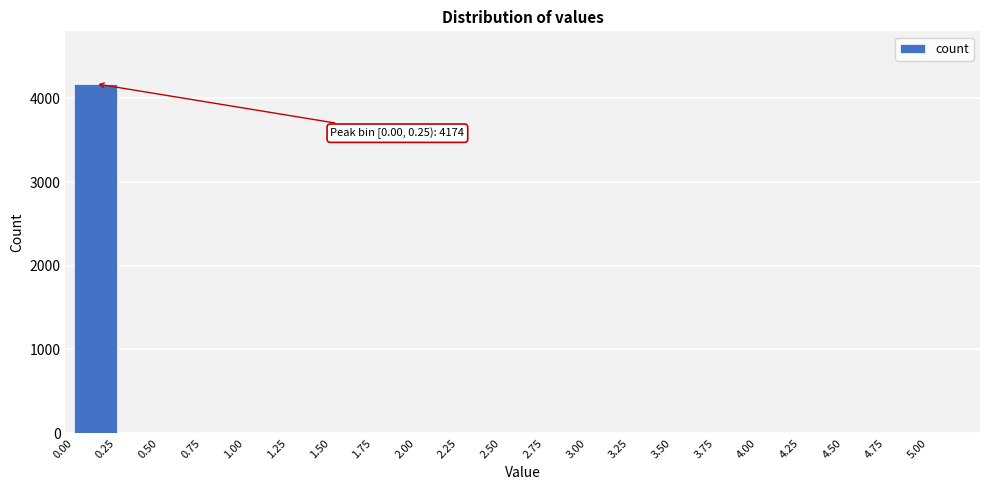

Which range on the x-axis has the tallest bar?

0.00 to 0.25